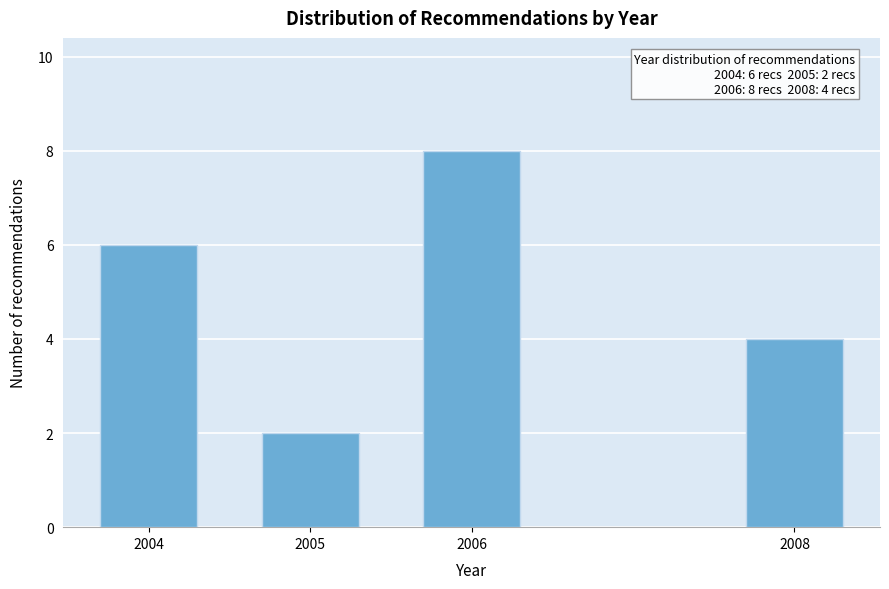

Reading left to right, what are all the values shown in this chart?

2004=6	2005=2	2006=8	2008=4